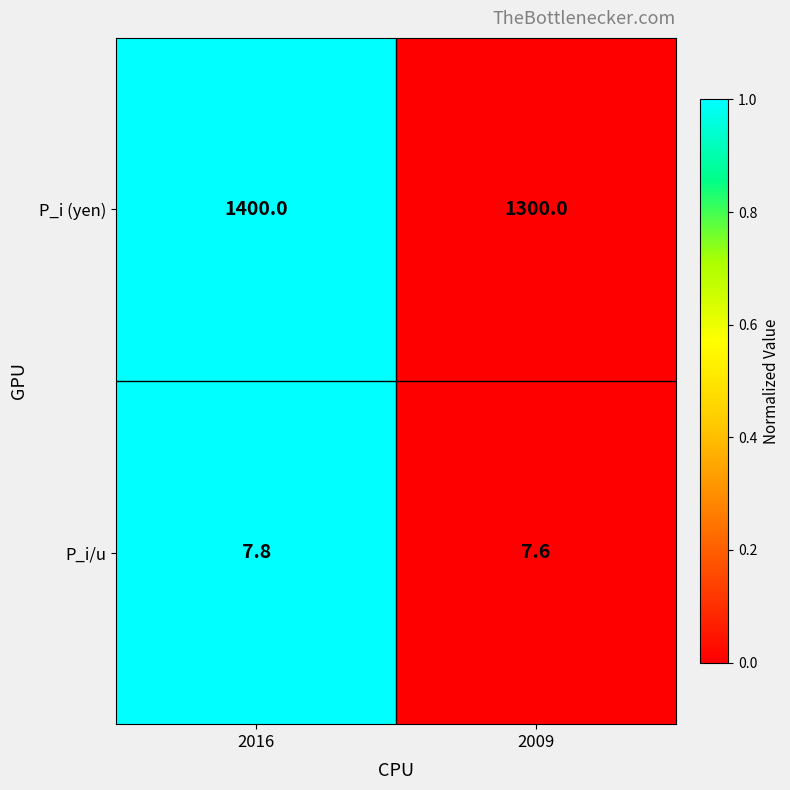

Which series has the largest range (max minus min)?

P_i (yen)